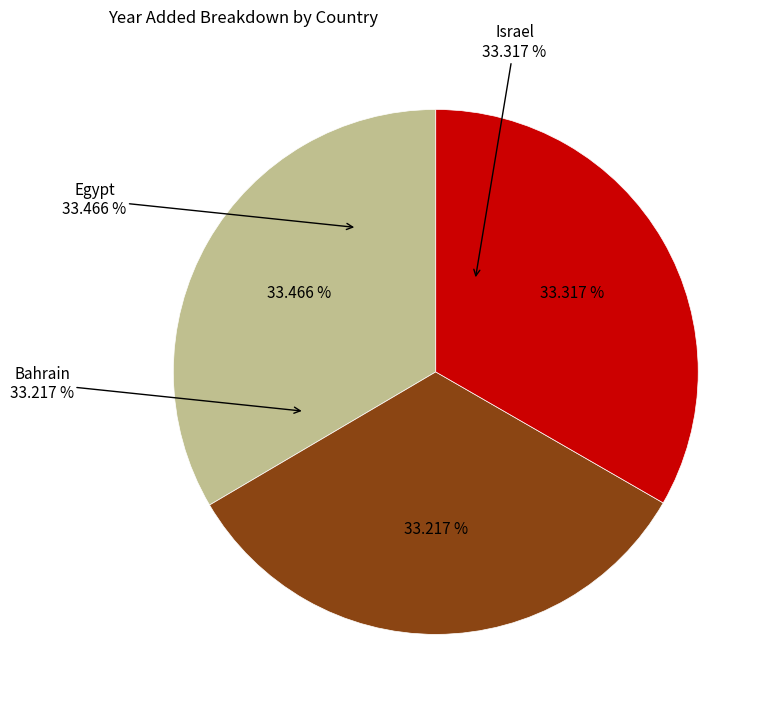

Is there any slice that represents more than half of the pie?

No